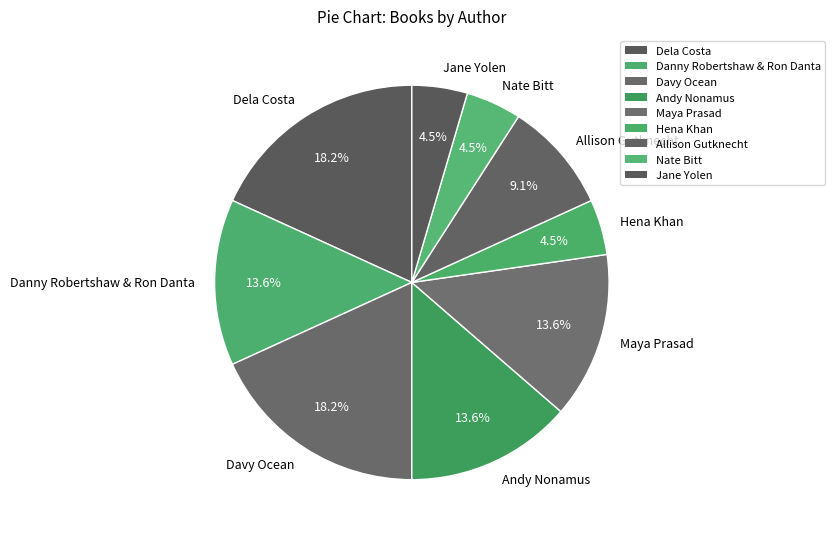

Combined, do Davy Ocean and Allison Gutknecht account for over 50%?

No